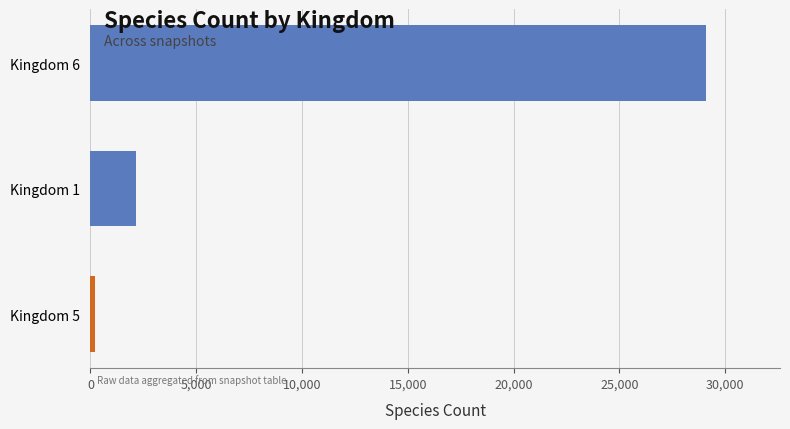

Is it true that the value at Kingdom 1 is 2157?

True